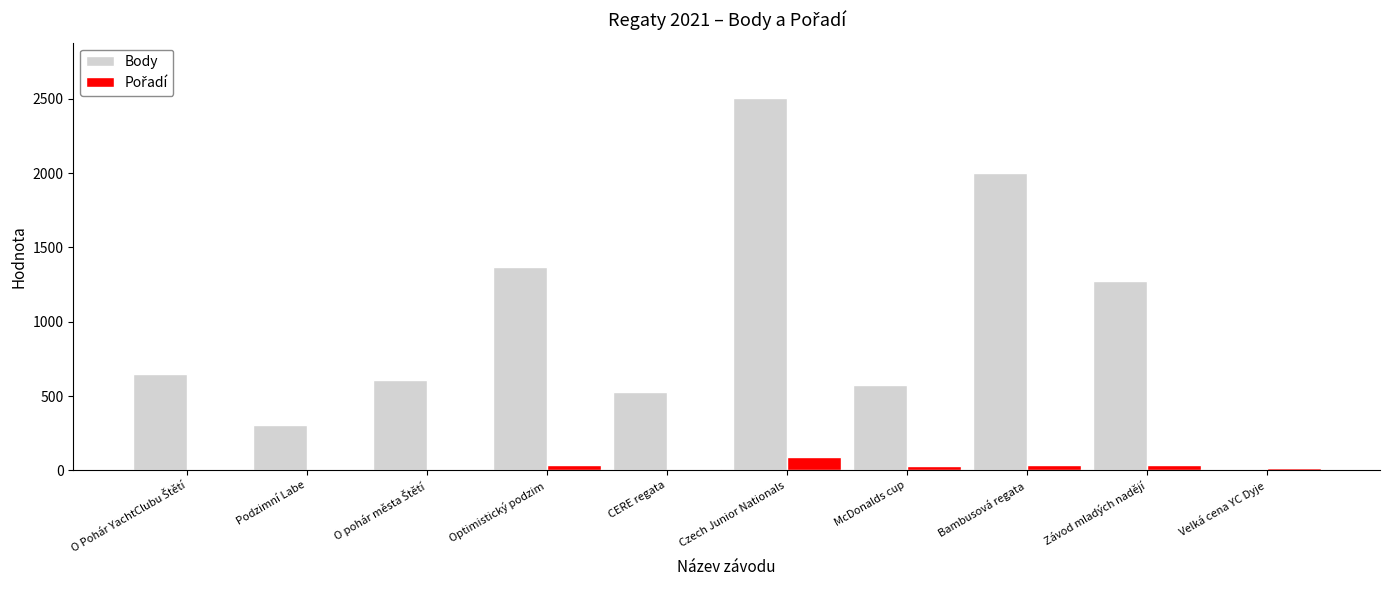

At which category is the sum across all series the highest?

Czech Junior Nationals